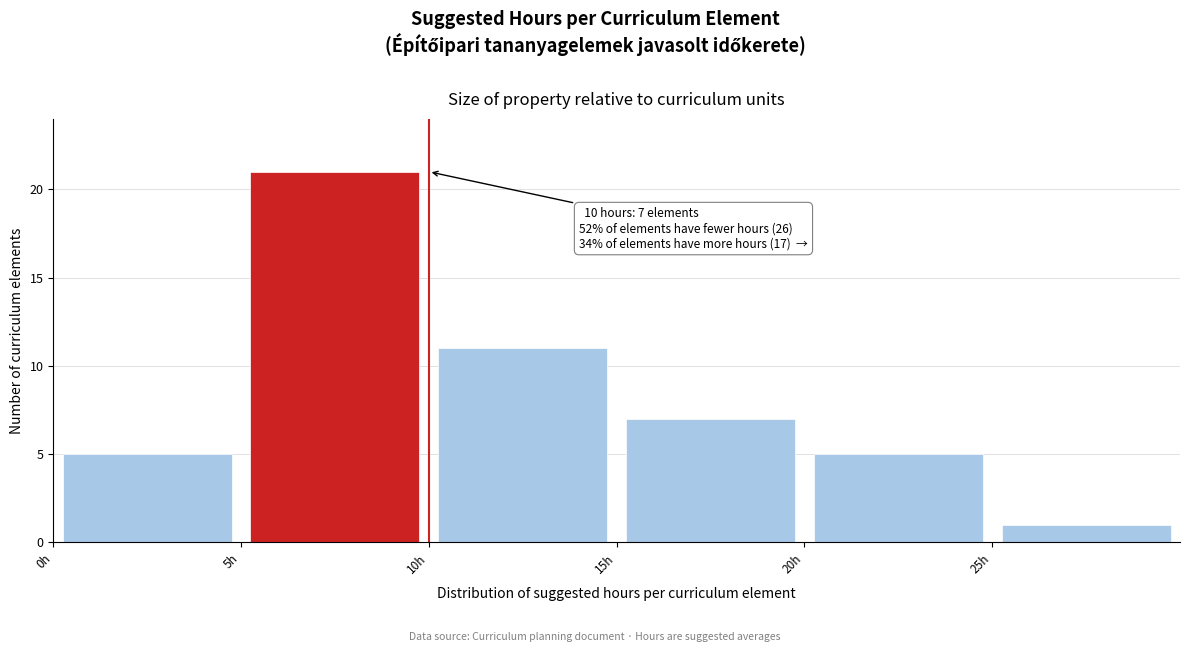

Which range on the x-axis has the tallest bar?

5 to 10